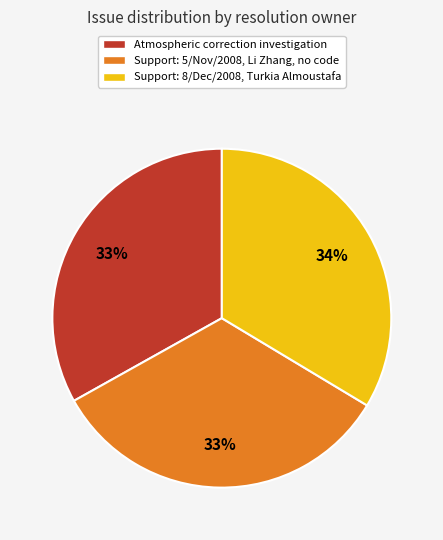

Approximately how many times larger is the value at Support: 5/Nov/2008, Li Zhang, no code compared to Atmospheric correction investigation?

1.0